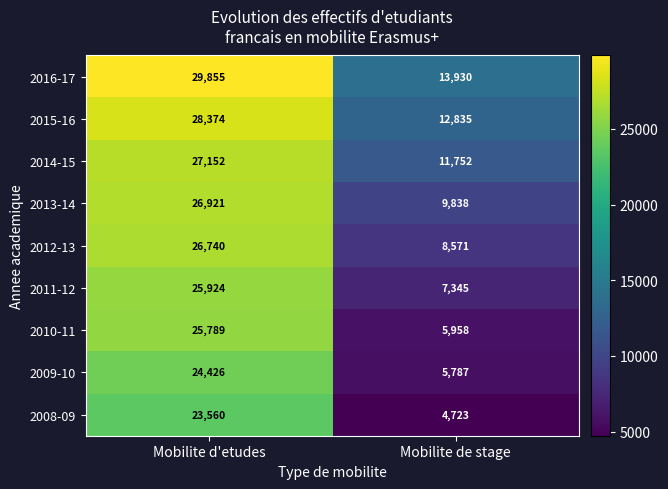

What is the approximate value of 2014-15 at Mobilite d'etudes, to the nearest 10?

27150